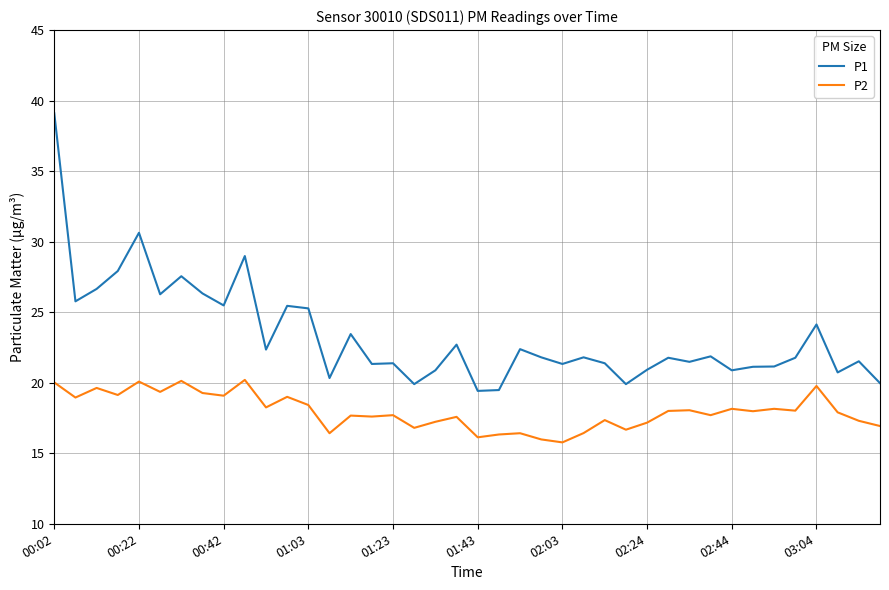

What is the difference between the maximum and minimum values in the P2 series?

4.4